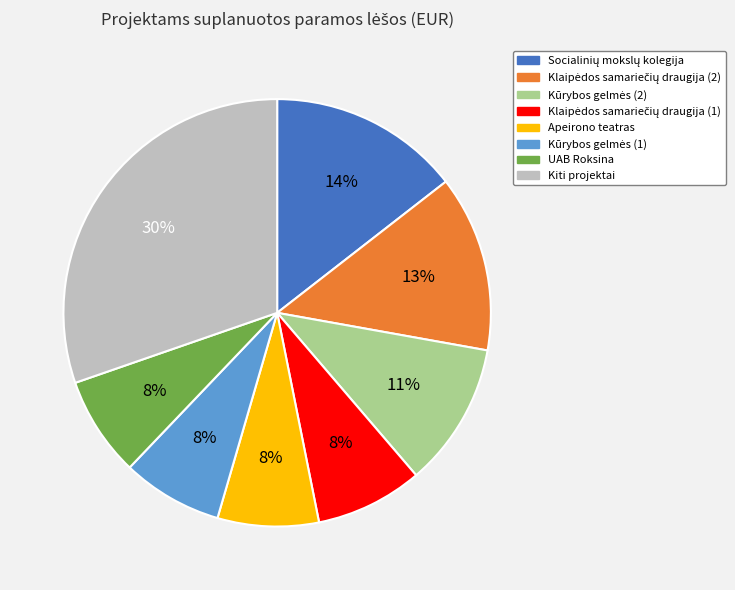

Is there any slice that represents more than half of the pie?

No